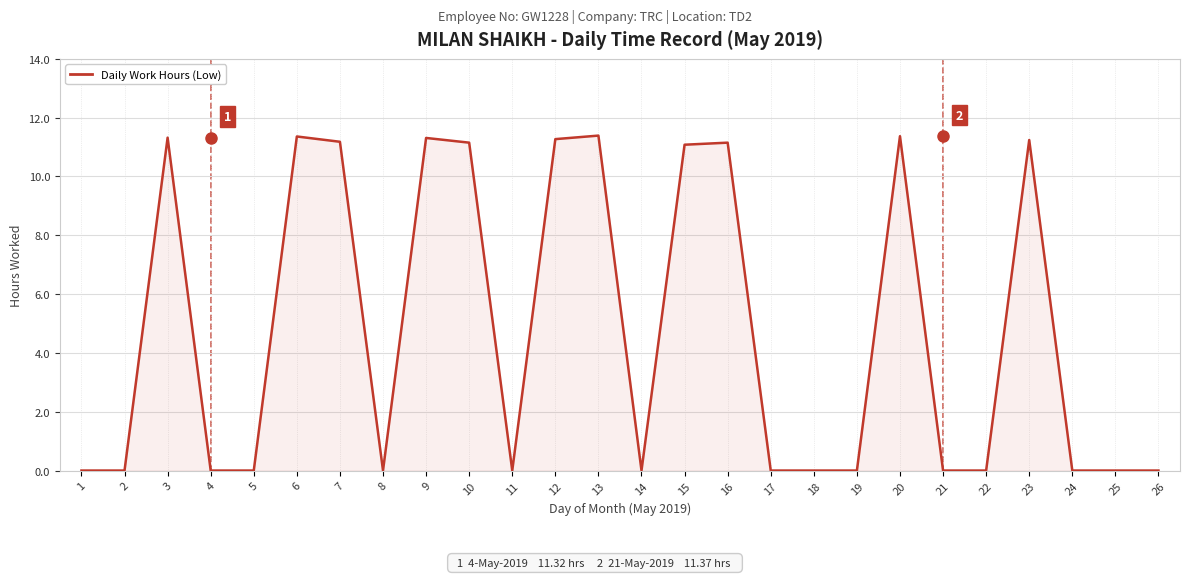

Does the chart have visible grid lines?

Yes